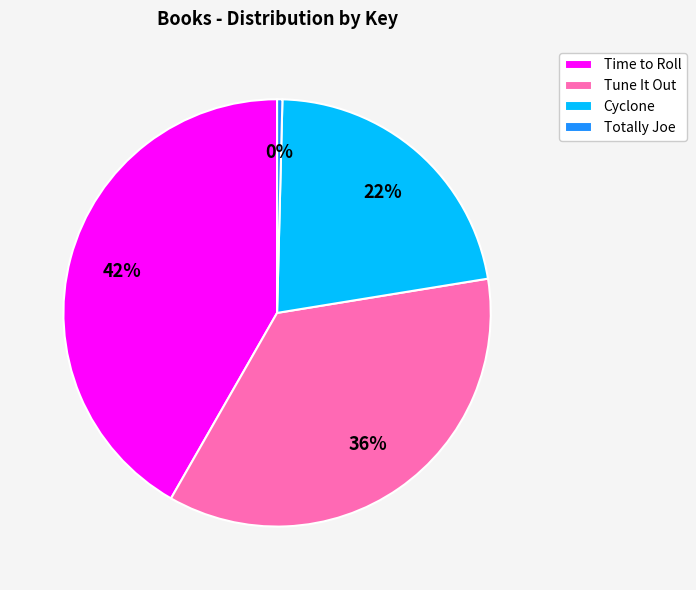

Count the number of slices in the pie.

4